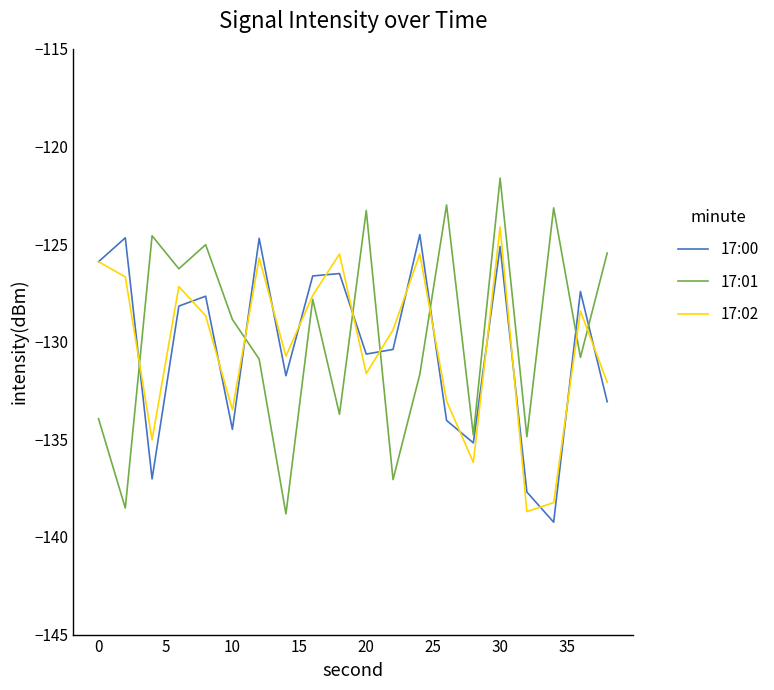

What is the maximum value for 17:00?

-124.5